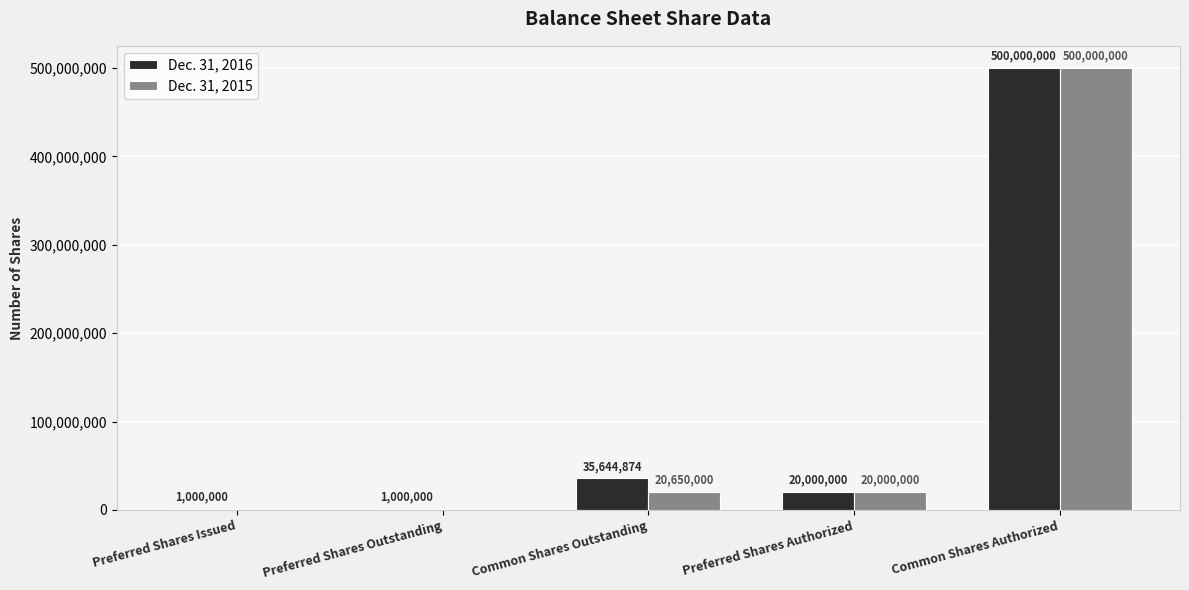

Where is Dec. 31, 2016 nearest to the value 250500000?

Common Shares Outstanding